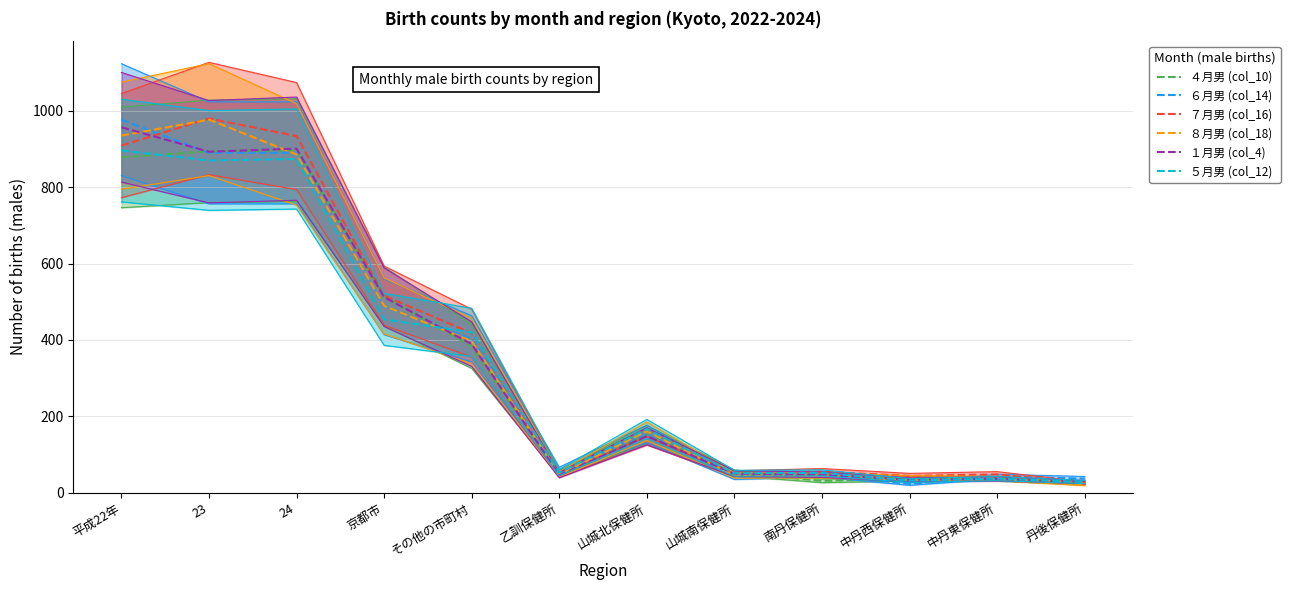

True or false: ４月男 (col_10) has a value of 86 at その他の市町村.

False